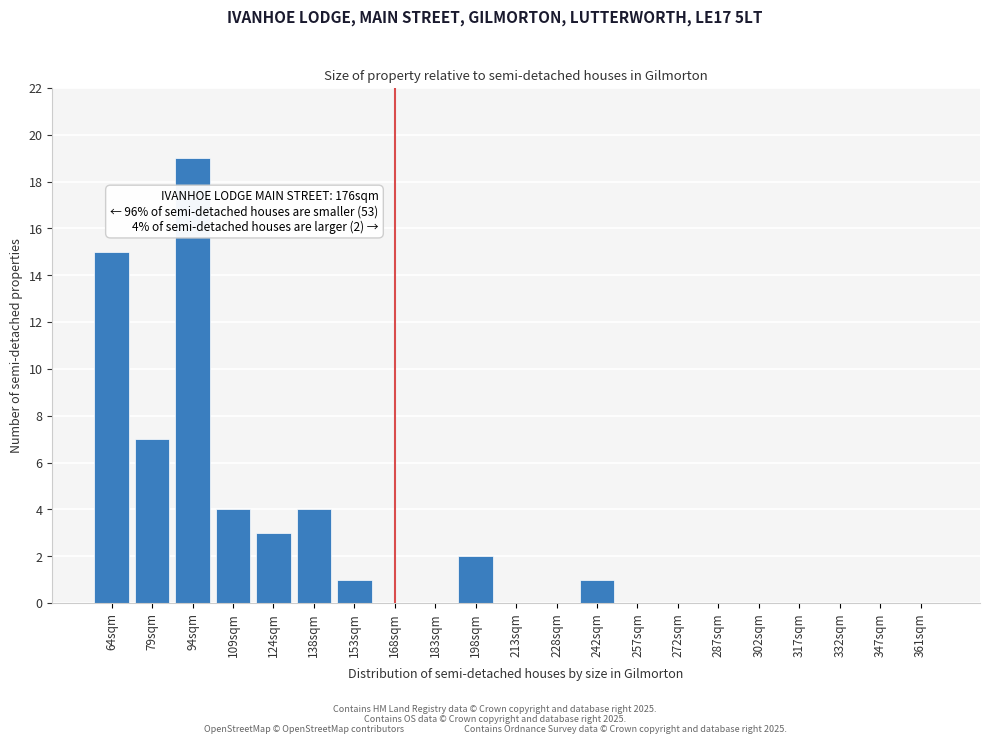

Reading left to right, list all the values displayed in this chart.

64sqm=15	79sqm=7	94sqm=19	109sqm=4	124sqm=3	138sqm=4	153sqm=1	168sqm=0	183sqm=0	198sqm=2	213sqm=0	228sqm=0	242sqm=1	257sqm=0	272sqm=0	287sqm=0	302sqm=0	317sqm=0	332sqm=0	347sqm=0	361sqm=0